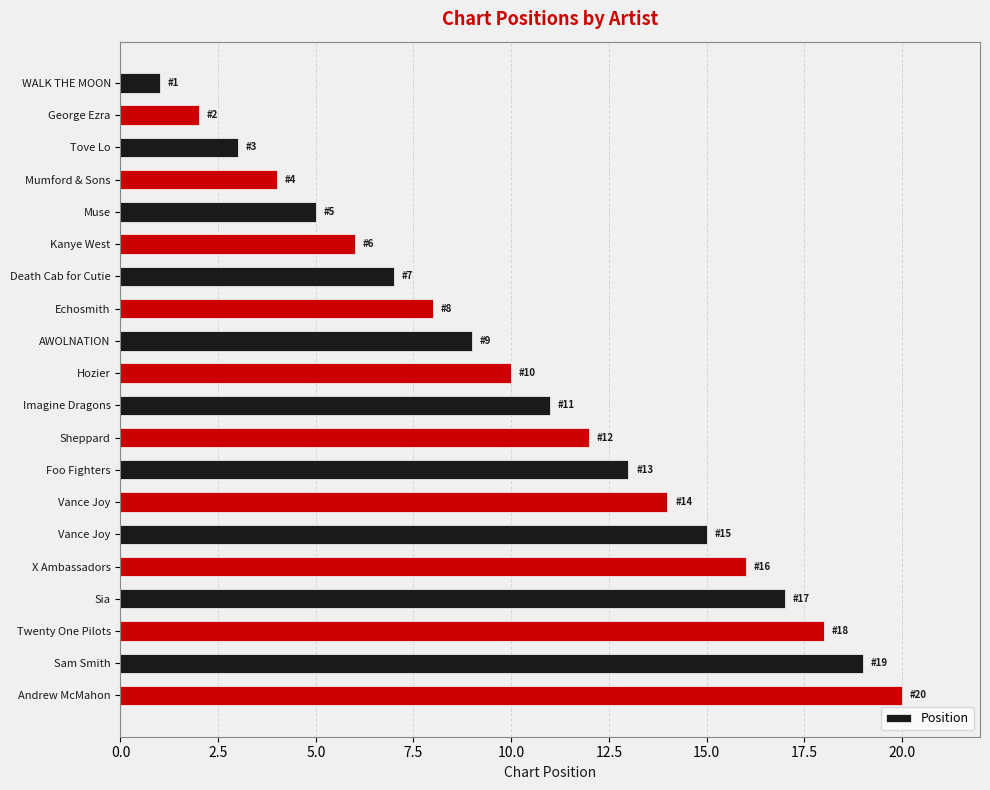

How many values are below 11?

10